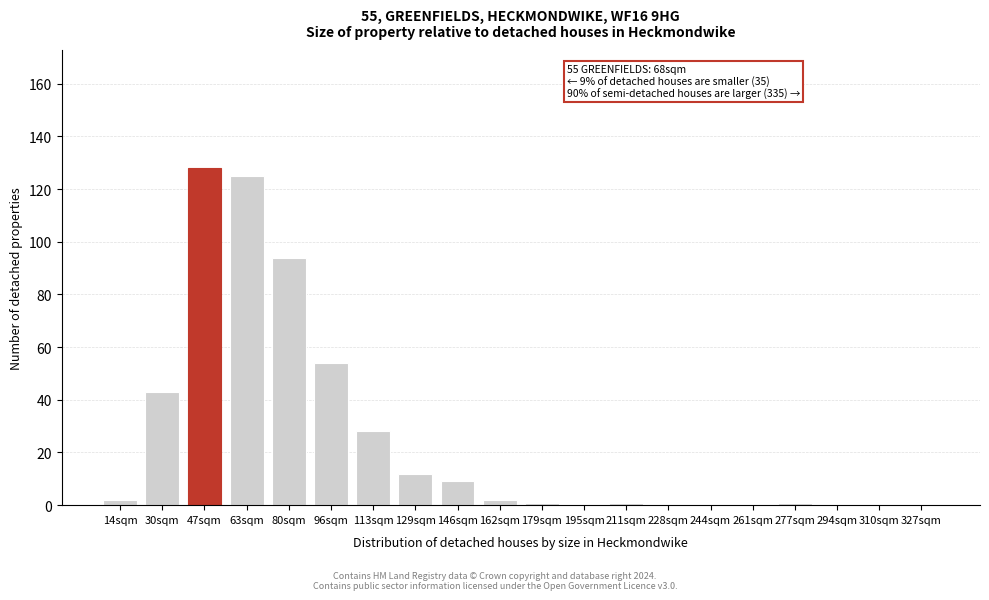

Reading left to right, transcribe all the data shown in this chart.

14sqm=2	30sqm=43	47sqm=128	63sqm=125	80sqm=94	96sqm=54	113sqm=28	129sqm=12	146sqm=9	162sqm=2	179sqm=1	195sqm=0	211sqm=1	228sqm=0	244sqm=0	261sqm=0	277sqm=1	294sqm=0	310sqm=0	327sqm=0